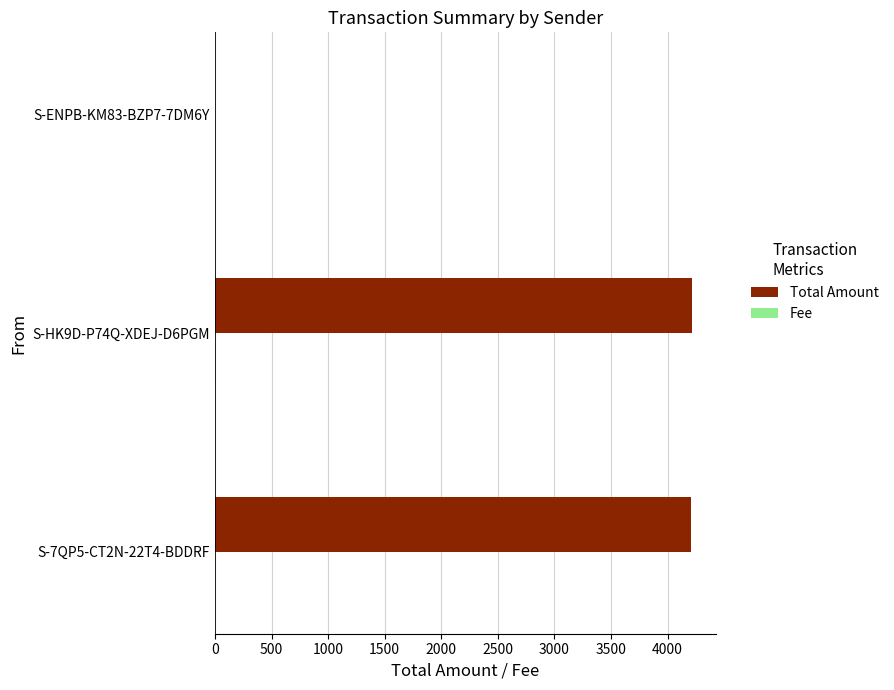

The value of Total Amount at S-7QP5-CT2N-22T4-BDDRF is 4208.0. True or false?

True